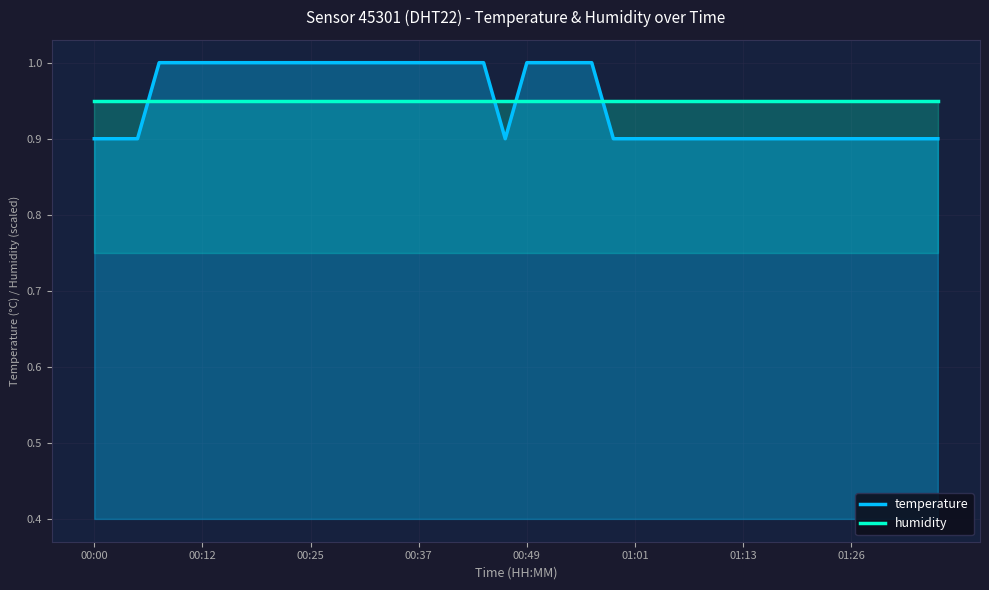

Reading left to right, list all the values displayed in this chart.

temperature: 0.9	0.9	0.9	1.0	1.0	1.0	1.0	1.0	1.0	1.0	1.0	1.0	1.0	1.0	1.0	1.0	1.0	1.0	1.0	0.9	1.0	1.0	1.0	1.0	0.9	0.9	0.9	0.9	0.9	0.9	0.9	0.9	0.9	0.9	0.9	0.9	0.9	0.9	0.9	0.9
humidity: 1.0	1.0	1.0	1.0	1.0	1.0	1.0	1.0	1.0	1.0	1.0	1.0	1.0	1.0	1.0	1.0	1.0	1.0	1.0	1.0	1.0	1.0	1.0	1.0	1.0	1.0	1.0	1.0	1.0	1.0	1.0	1.0	1.0	1.0	1.0	1.0	1.0	1.0	1.0	1.0